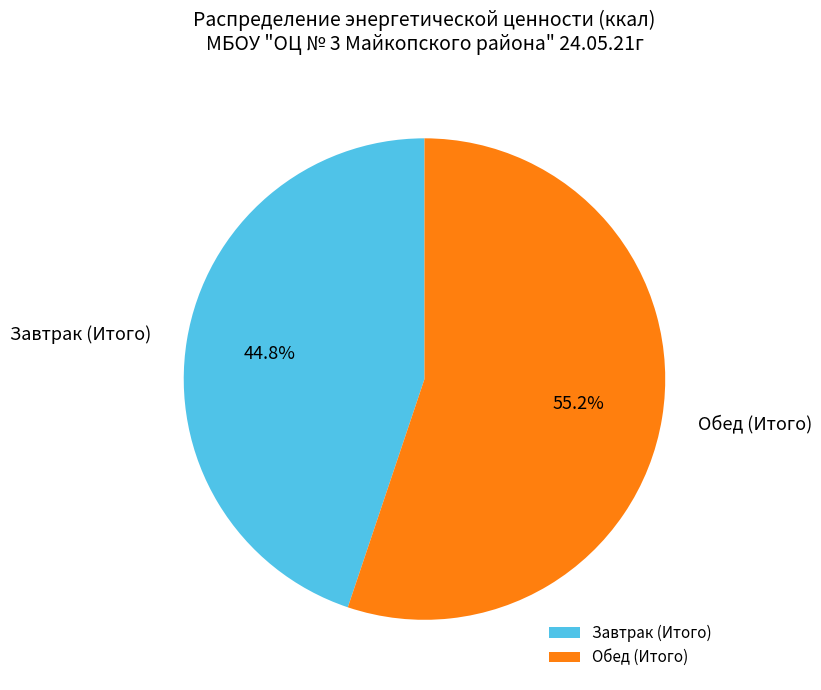

Is it true that Обед (Итого) is 42% of the pie?

False